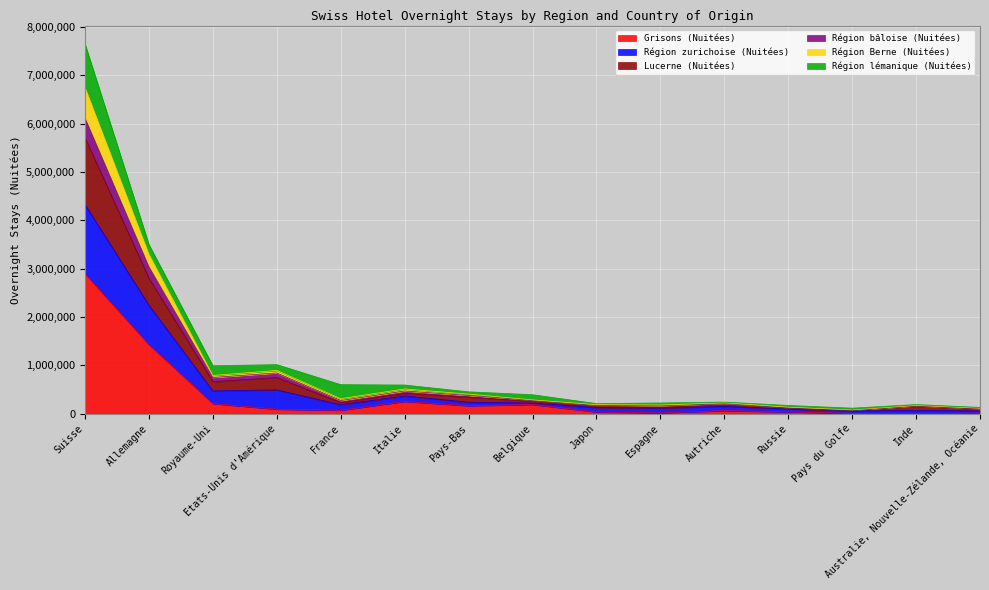

Which has a higher value, Espagne or Royaume-Uni?

Royaume-Uni